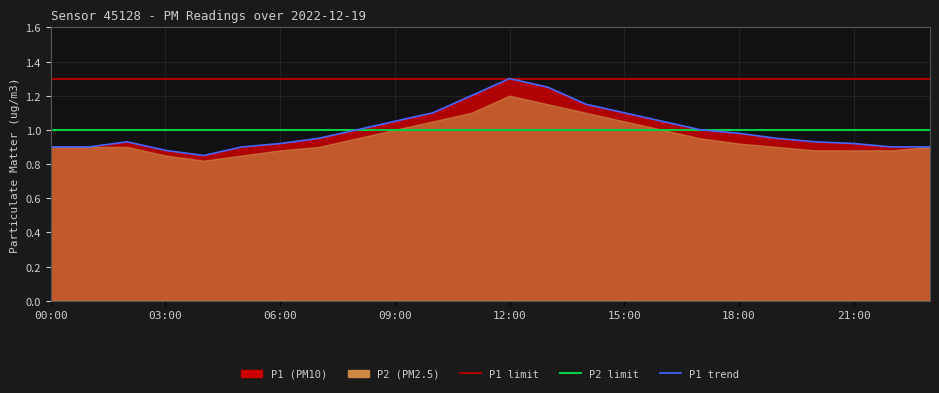

What position from the right is 09:00?

15